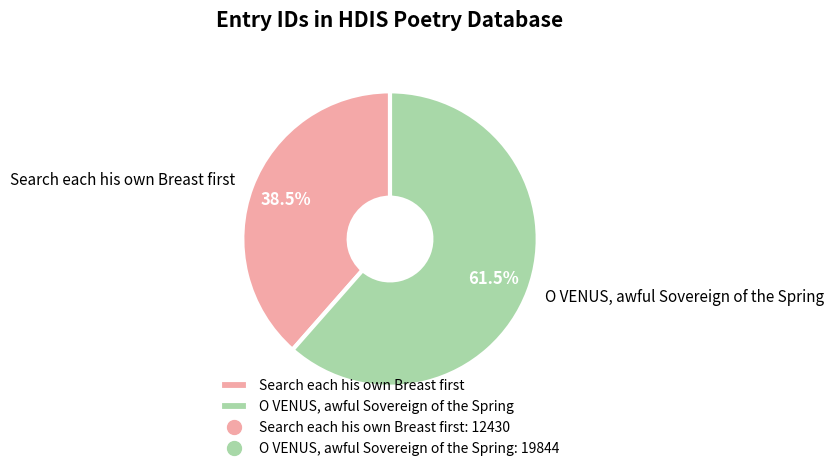

Which category has the smallest portion of the pie?

Search each his own Breast first